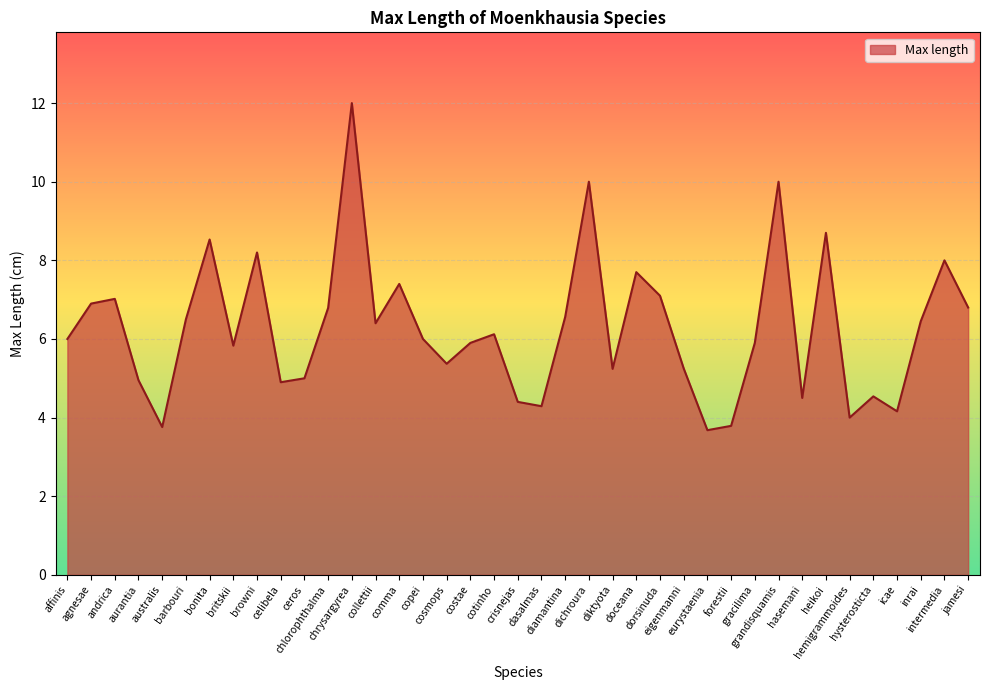

How many lines are shown in the chart?

1